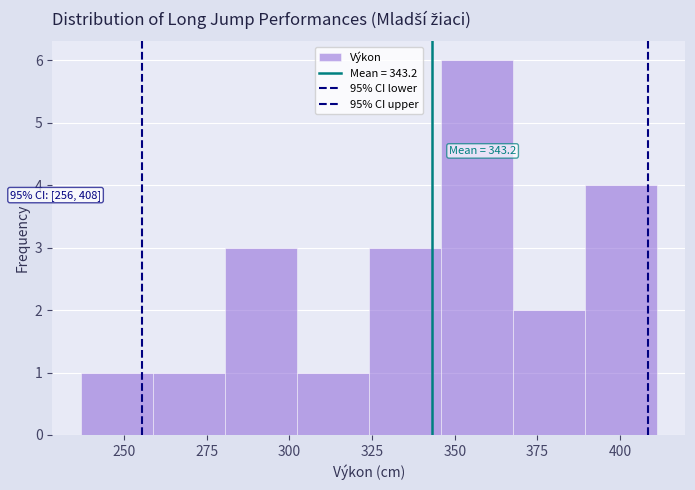

Over which range of the x-axis is the bar tallest?

345 to 370